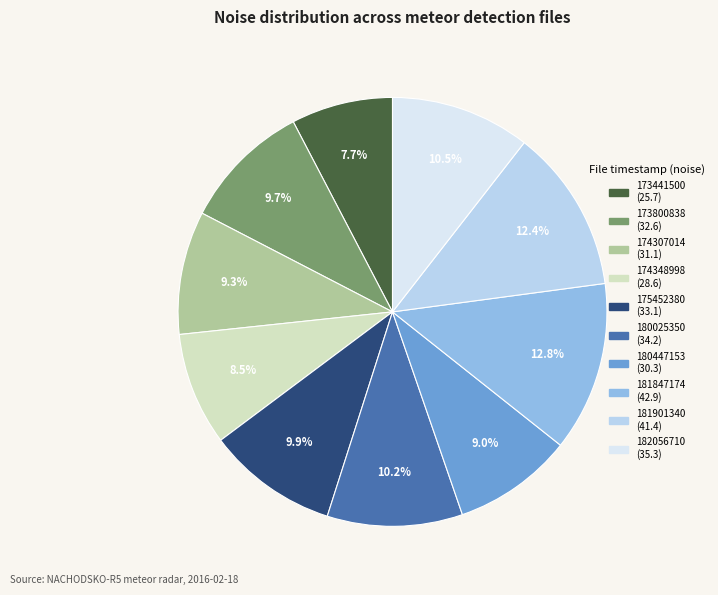

Is there a majority slice in this chart?

No